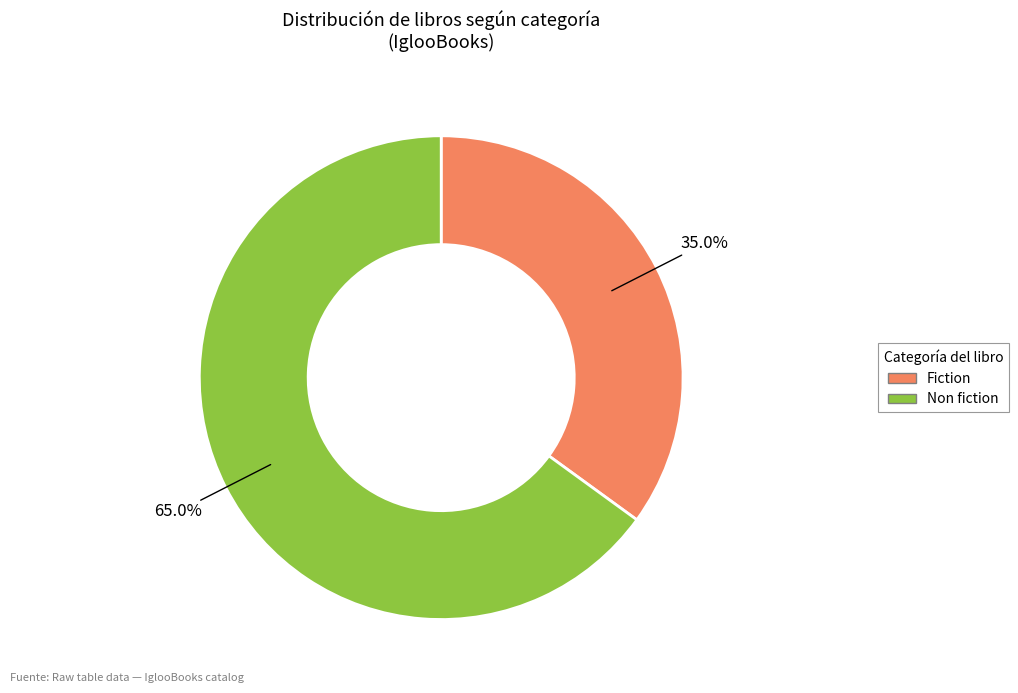

Is there a majority slice in this chart?

Yes